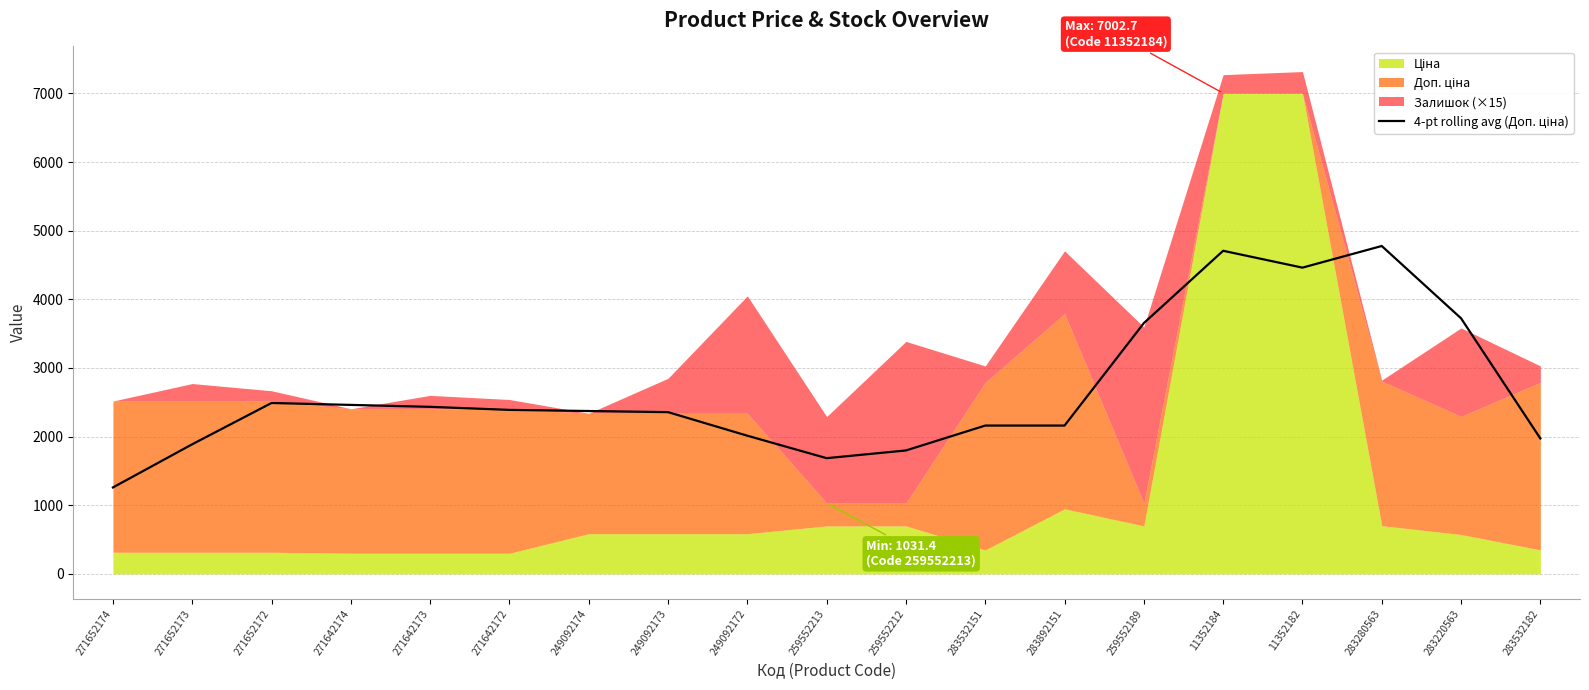

Is it true that the value at 271652172 is 2489.4?

True